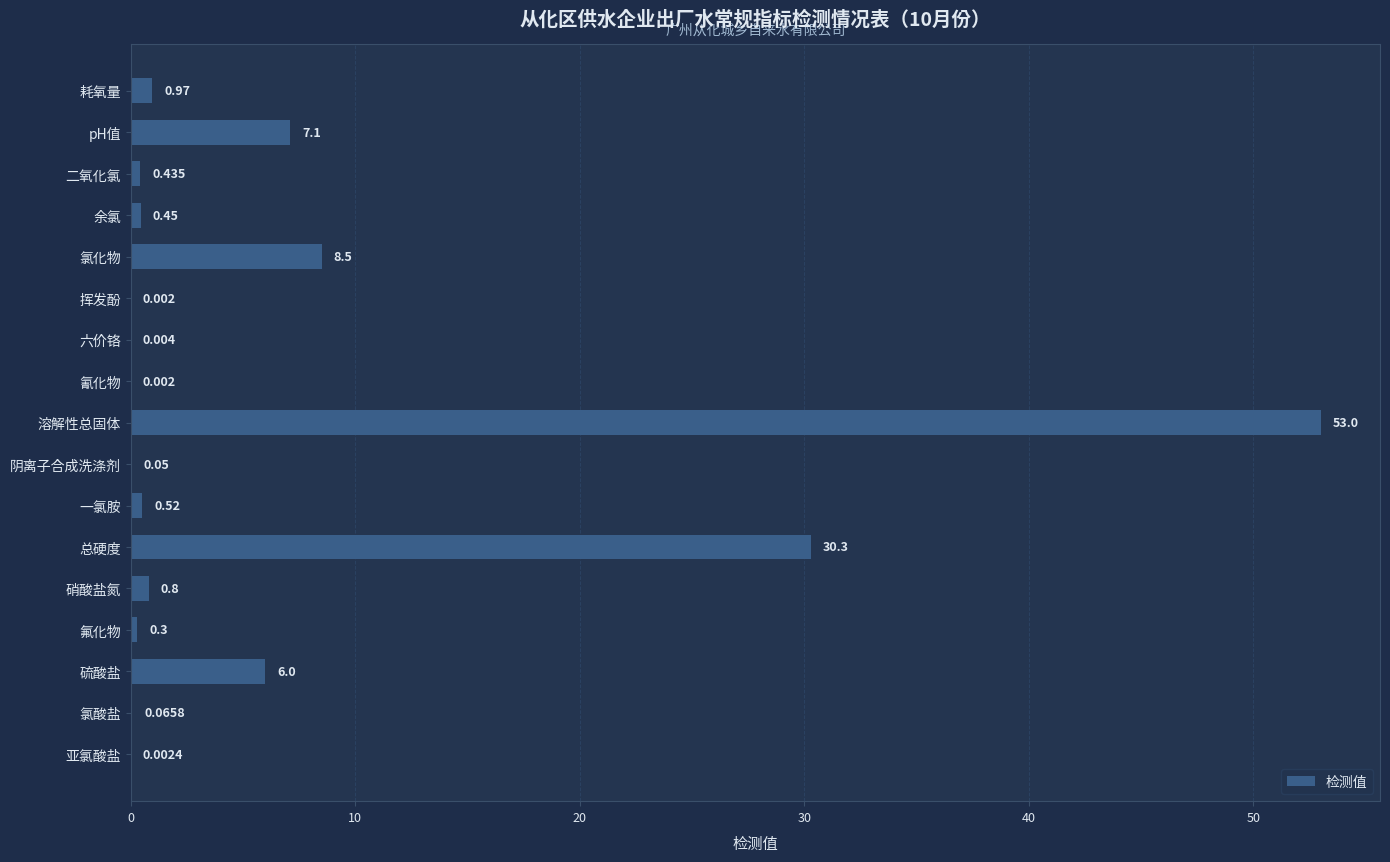

Which label corresponds to the largest value in the chart?

溶解性总固体